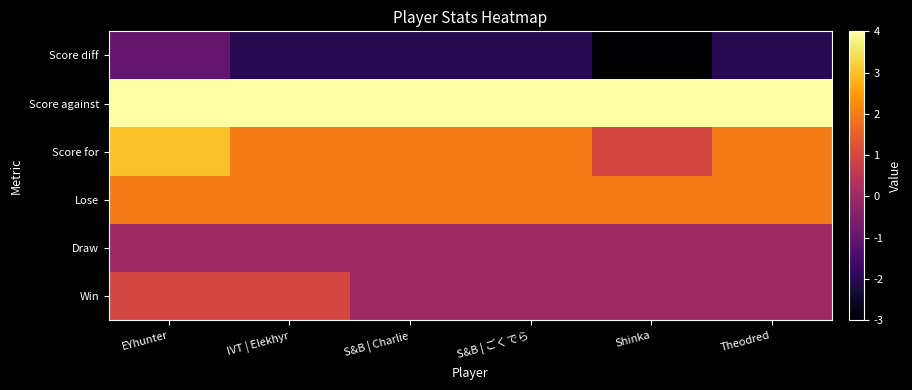

Reading right to left, transcribe all the data shown in this chart.

Win: Theodred=0	Shinka=0	S&B | ごくでら=0	S&B | Charlie=0	IVT | Elekhyr=1	EYhunter=1
Draw: Theodred=0	Shinka=0	S&B | ごくでら=0	S&B | Charlie=0	IVT | Elekhyr=0	EYhunter=0
Lose: Theodred=2	Shinka=2	S&B | ごくでら=2	S&B | Charlie=2	IVT | Elekhyr=2	EYhunter=2
Score for: Theodred=2	Shinka=1	S&B | ごくでら=2	S&B | Charlie=2	IVT | Elekhyr=2	EYhunter=3
Score against: Theodred=4	Shinka=4	S&B | ごくでら=4	S&B | Charlie=4	IVT | Elekhyr=4	EYhunter=4
Score diff: Theodred=-2	Shinka=-3	S&B | ごくでら=-2	S&B | Charlie=-2	IVT | Elekhyr=-2	EYhunter=-1